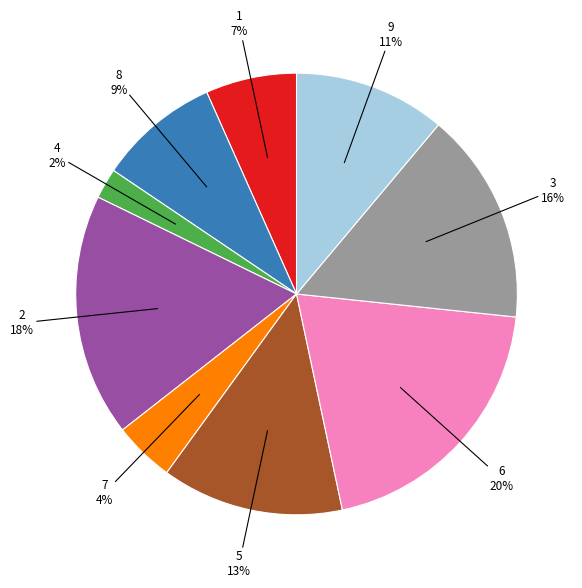

Is there any slice that represents more than half of the pie?

No